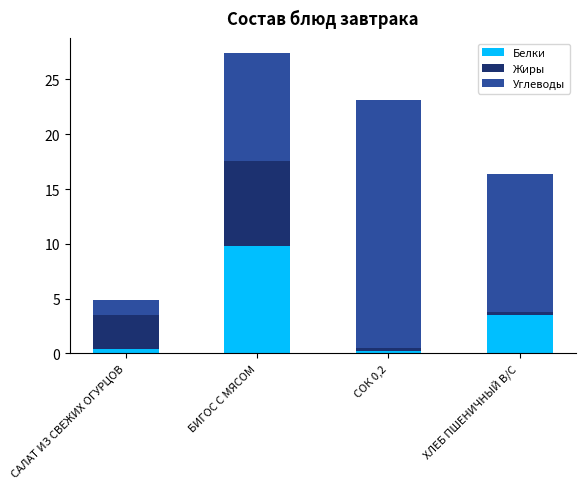

How many data points does each series have?

4